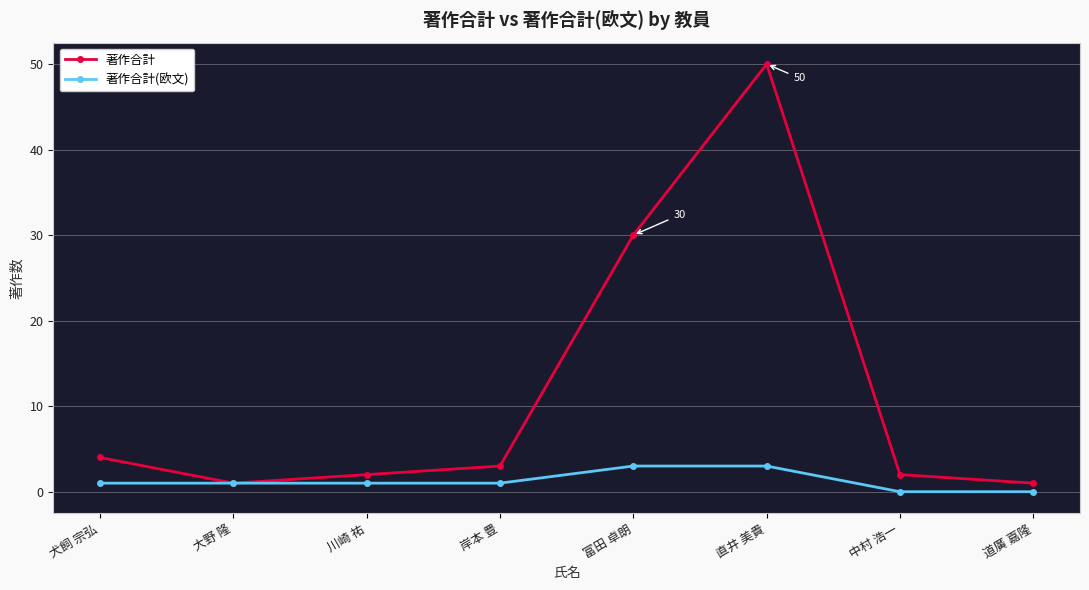

The 著作合計 series shows 15 at 直井 美貴. True or false?

False